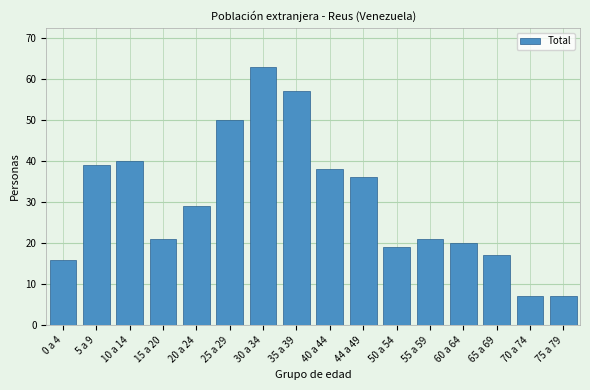

Reading left to right, what are all the values shown in this chart?

0 a 4=16	5 a 9=39	10 a 14=40	15 a 20=21	20 a 24=29	25 a 29=50	30 a 34=63	35 a 39=57	40 a 44=38	44 a 49=36	50 a 54=19	55 a 59=21	60 a 64=20	65 a 69=17	70 a 74=7	75 a 79=7